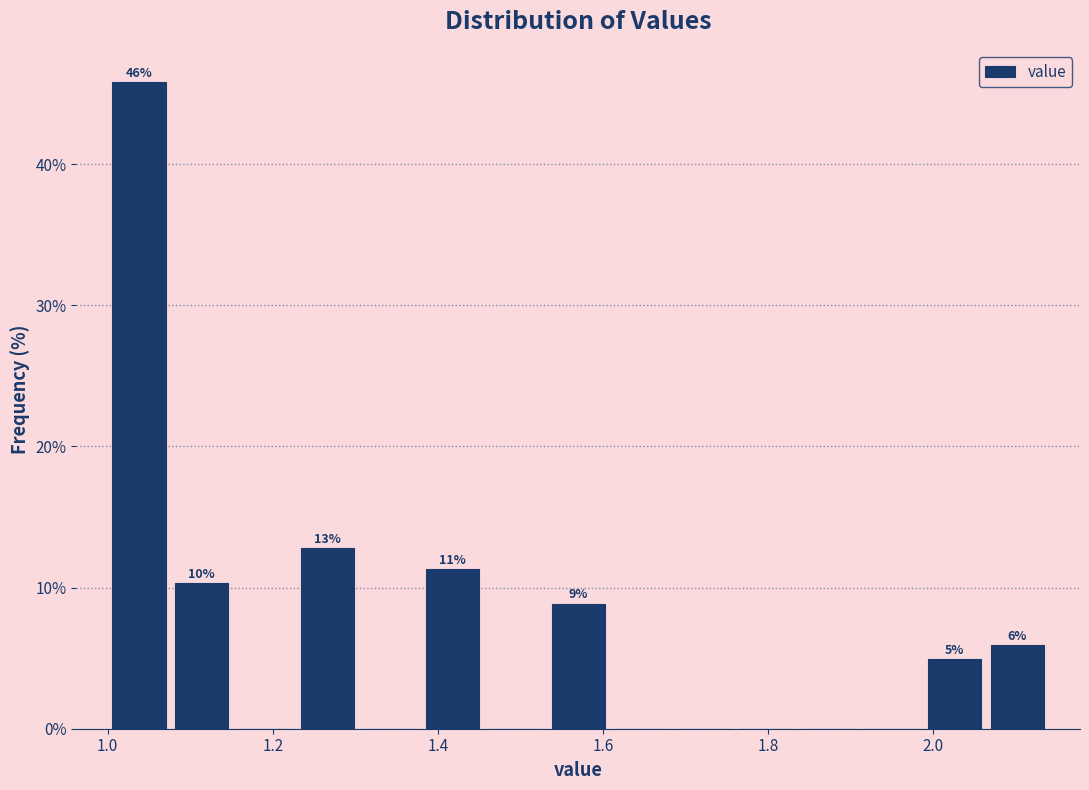

Around what value on the x-axis is the tallest bar? Give the approximate position of its centre, as read against the axis.

1.04